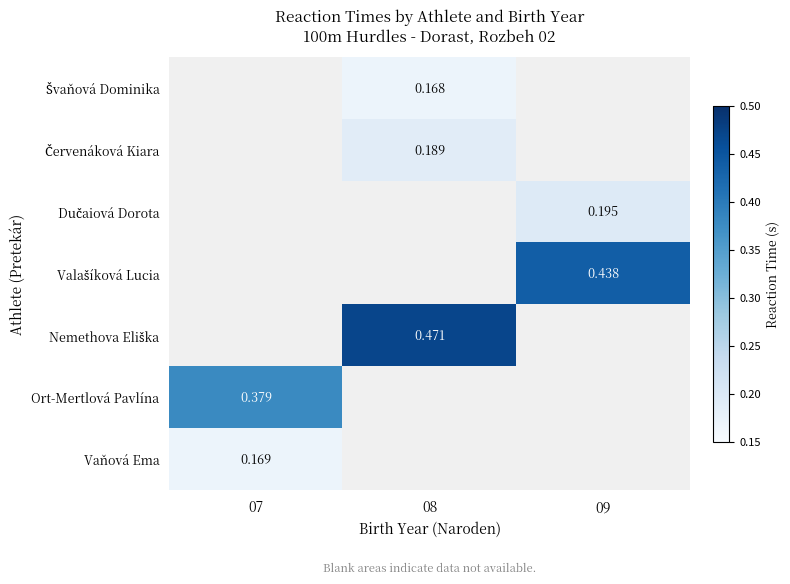

What is the minimum value shown in the chart?

0.2